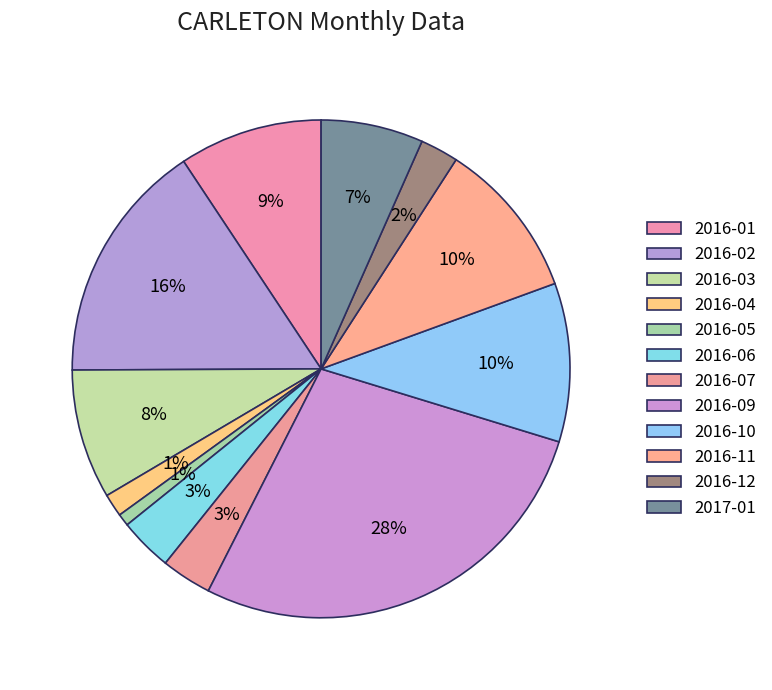

To the nearest percent, what is the difference between the largest and smallest slice percentages?

27%